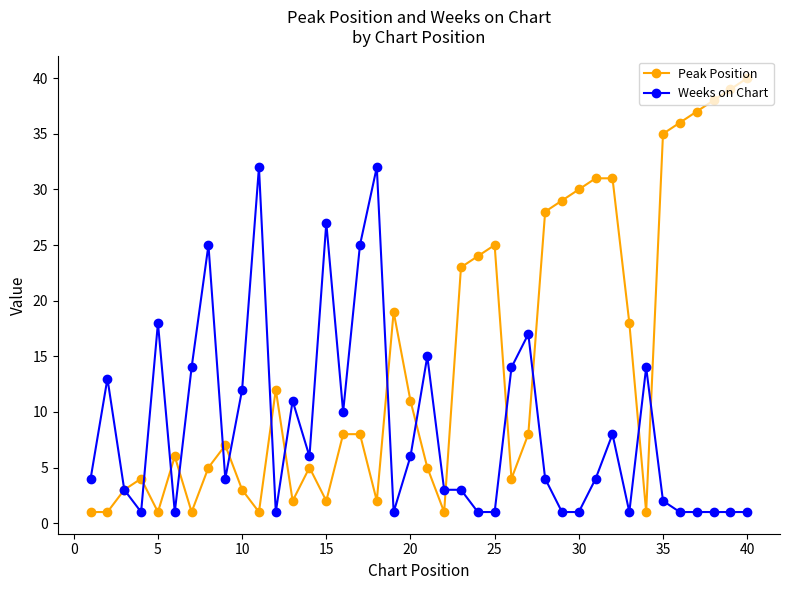

Which series has the largest range (max minus min)?

Peak Position